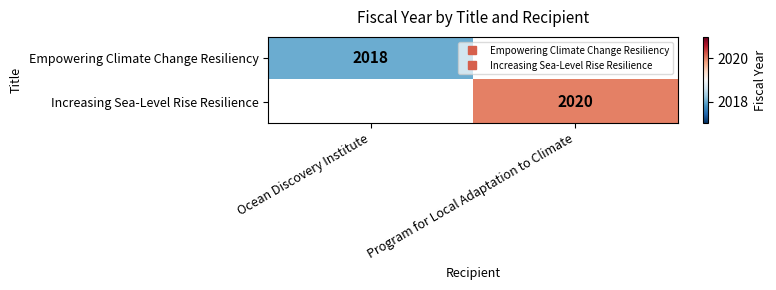

Rank the categories by Empowering Climate Change Resiliency value from highest to lowest.

Ocean Discovery Institute, Program for Local Adaptation to Climate